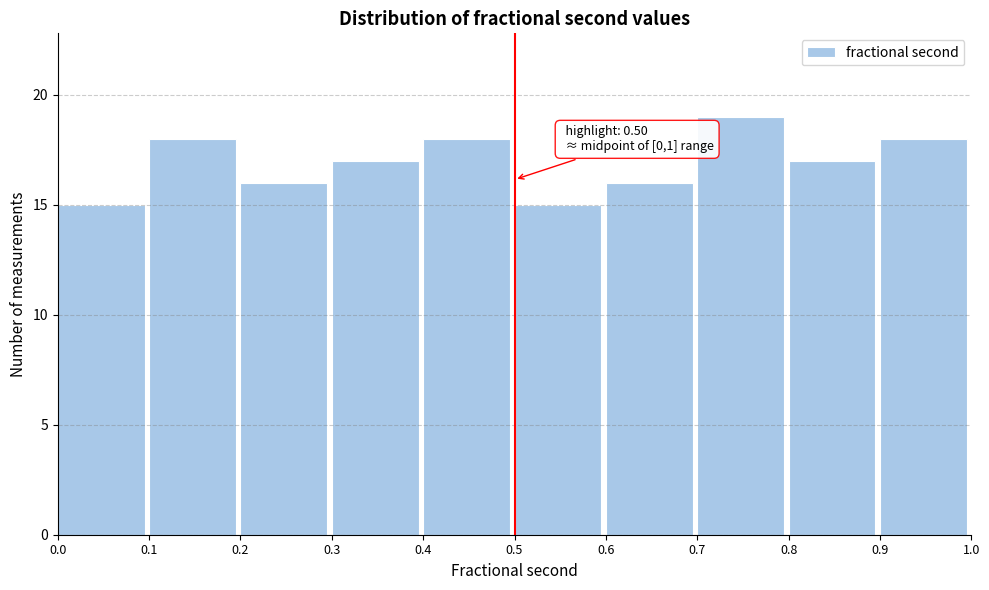

Which range on the x-axis has the tallest bar?

0.7 to 0.8